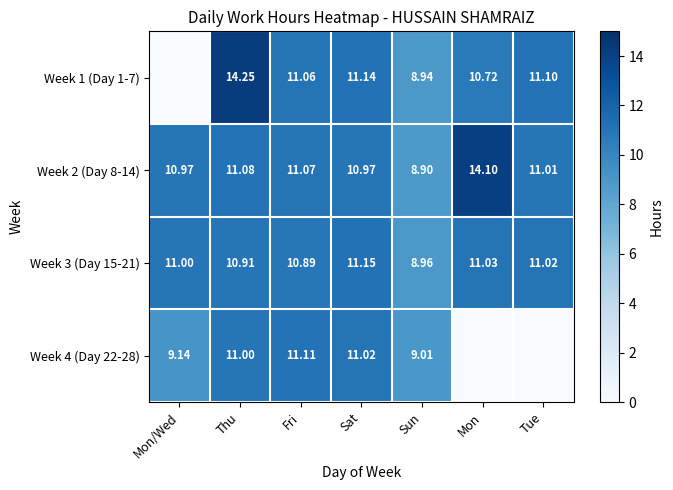

What is the difference between the highest and lowest values at Fri?

0.2